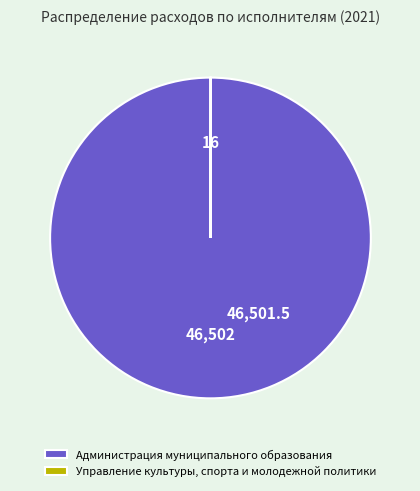

Which slice is the largest?

Администрация муниципального образования